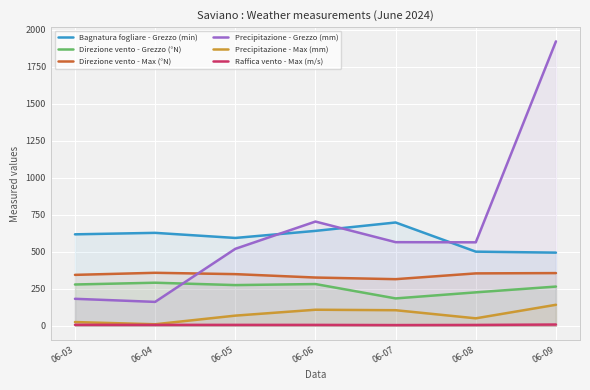

At which label is Precipitazione - Max (mm) closest to 76?

06-05